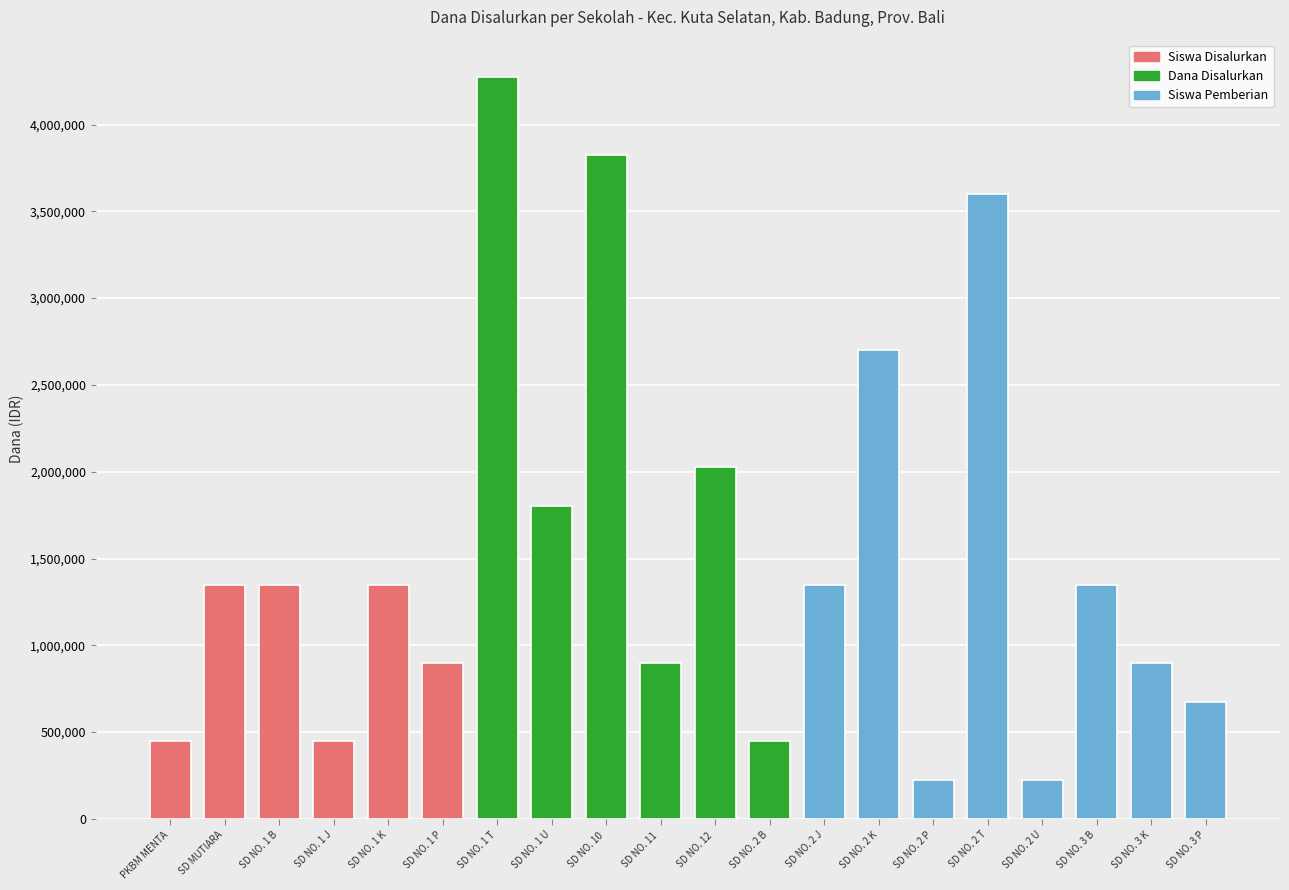

Are the bars horizontal?

No